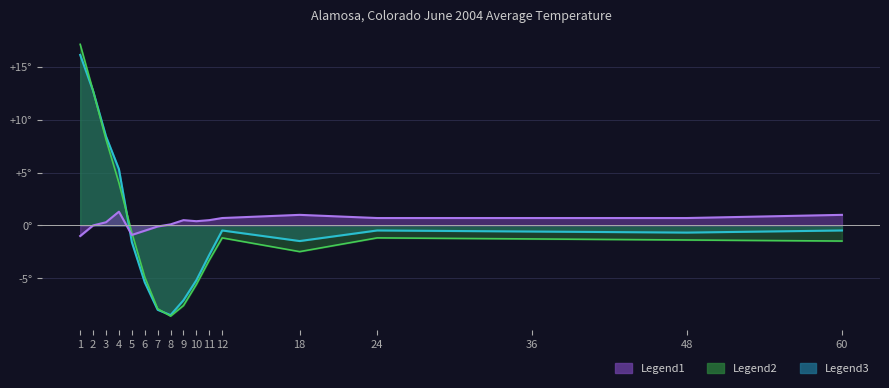

True or false: Value and 1991-2020 Mean intersect in this chart.

True